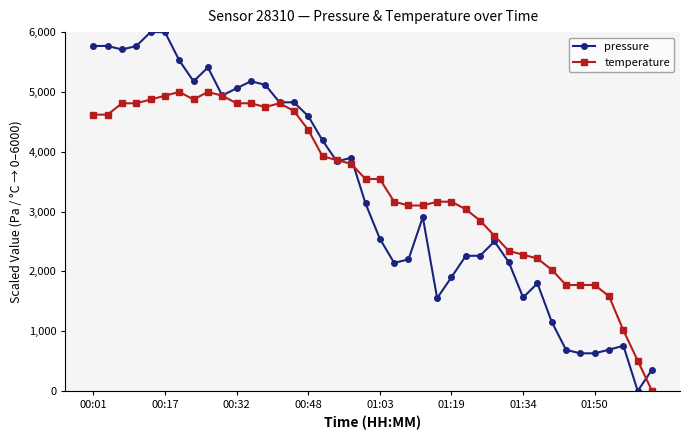

Which series has the largest range (max minus min)?

pressure